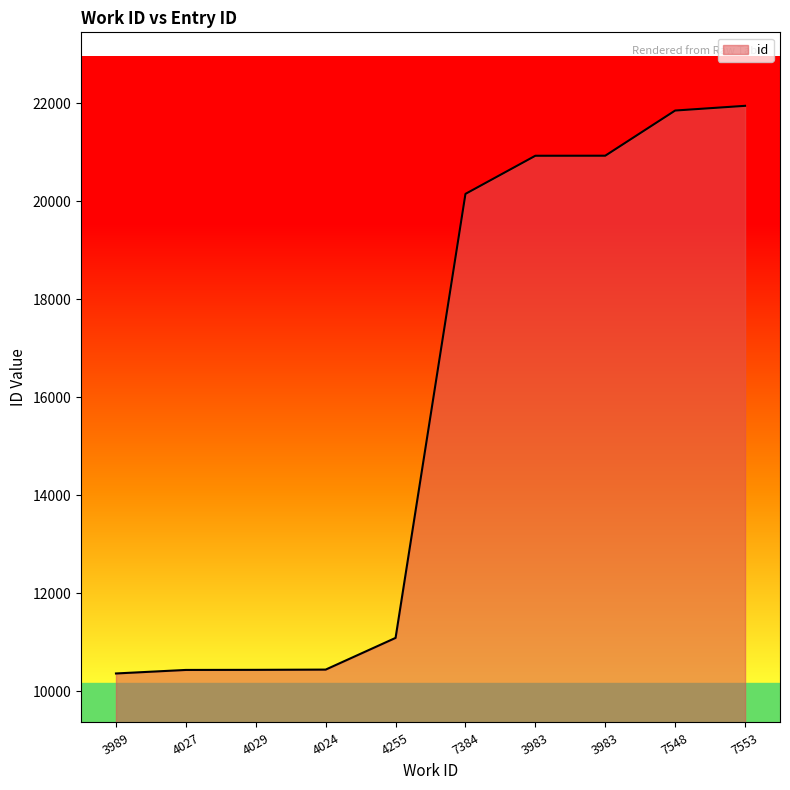

How many lines are shown in the chart?

1